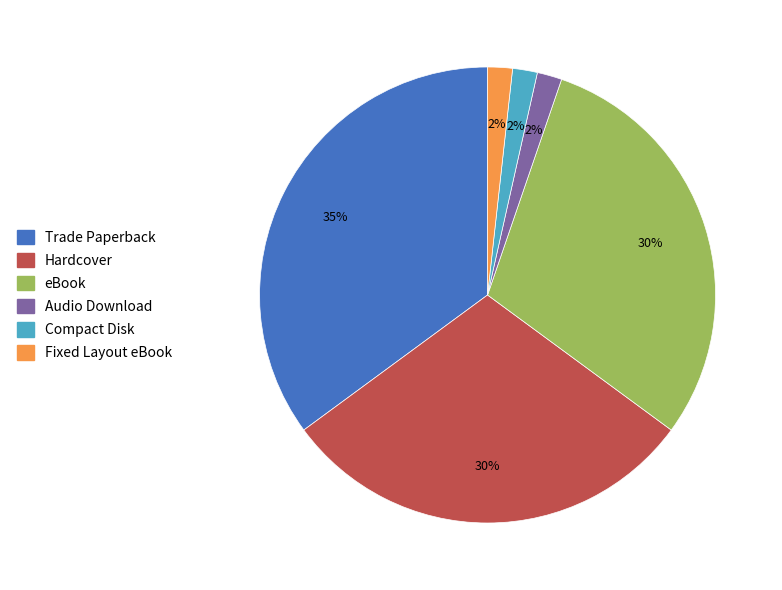

Which category has the biggest portion of the pie?

Trade Paperback